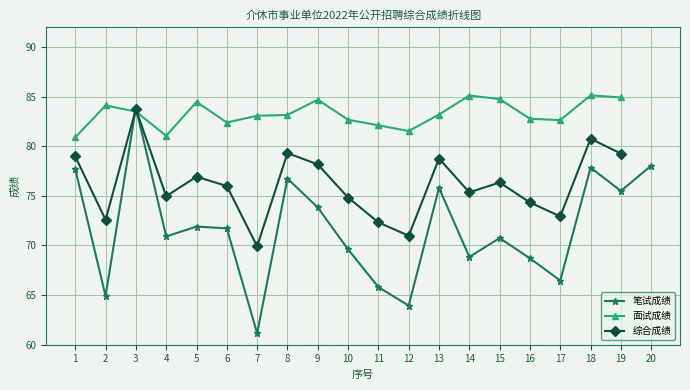

True or false: 面试成绩 has a value of 51.5 at 7.

False